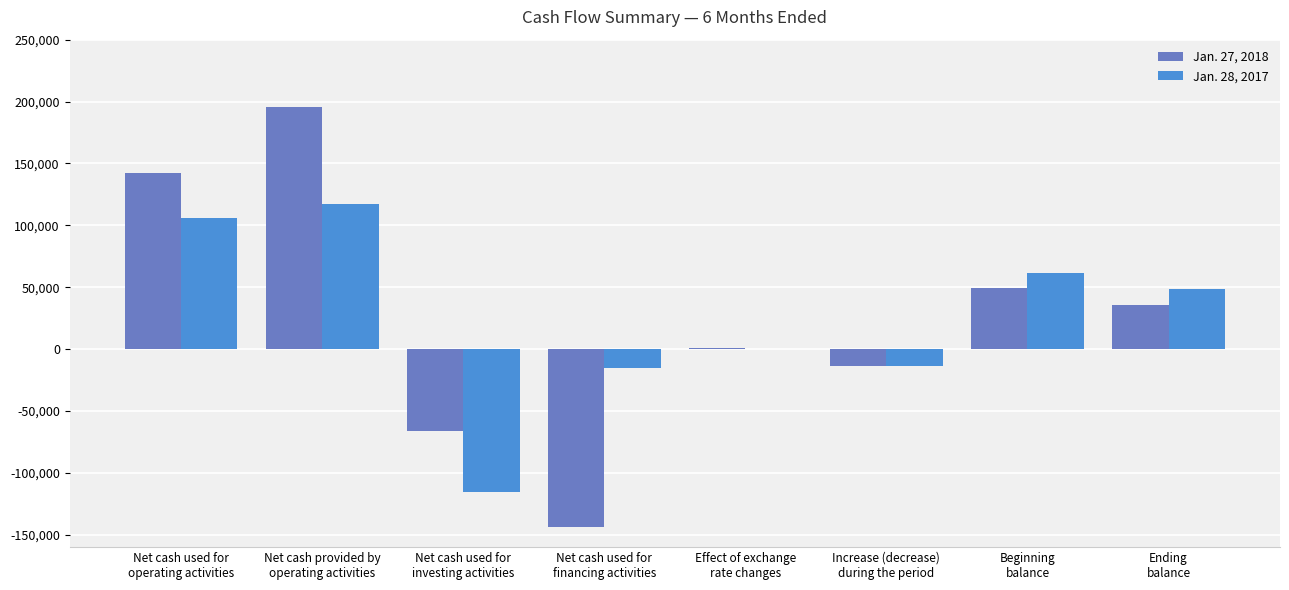

Reading left to right, what are all the values shown in this chart?

Jan. 27, 2018: Net cash used for
operating activities=141944	Net cash provided by
operating activities=195544	Net cash used for
investing activities=-65796	Net cash used for
financing activities=-143717	Effect of exchange
rate changes=518	Increase (decrease)
during the period=-13451	Beginning
balance=49239	Ending
balance=35788
Jan. 28, 2017: Net cash used for
operating activities=106116	Net cash provided by
operating activities=117423	Net cash used for
investing activities=-115698	Net cash used for
financing activities=-15072	Effect of exchange
rate changes=-53	Increase (decrease)
during the period=-13400	Beginning
balance=61843	Ending
balance=48443